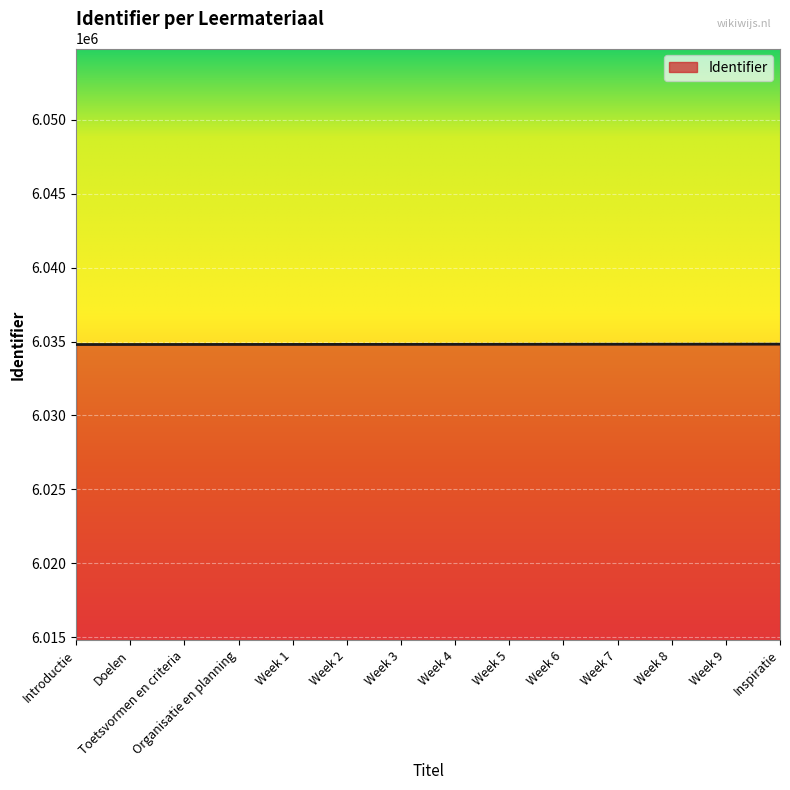

Approximately how many times larger is the value at Week 6 compared to Organisatie en planning?

1.0